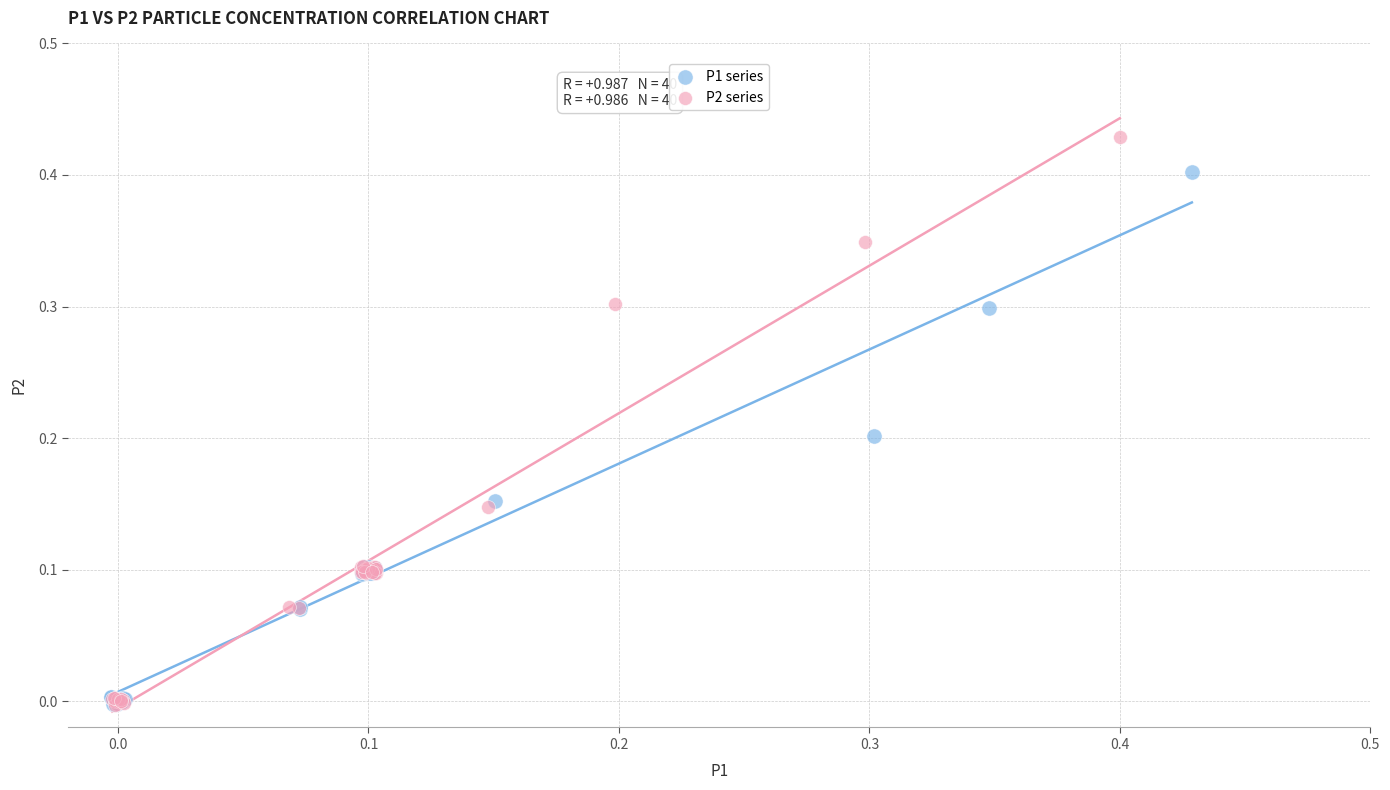

Which series contains the highest Y value?

P2 series